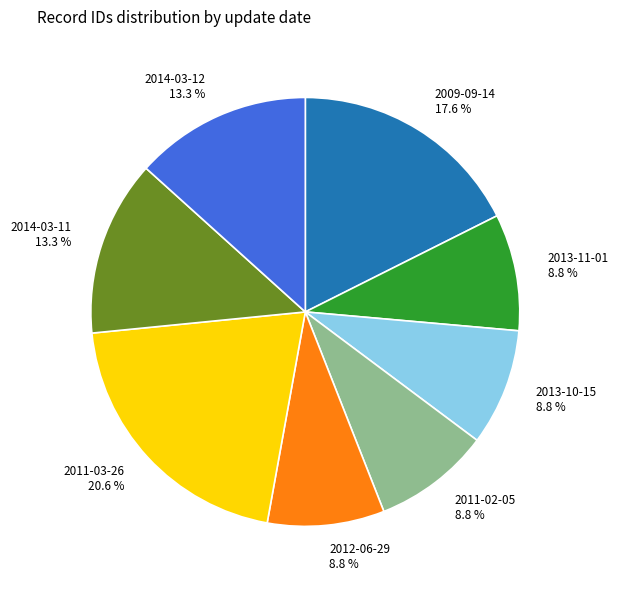

What is the total percentage of 2013-10-15 8.8 % and 2009-09-14 17.6 %?

26.4%